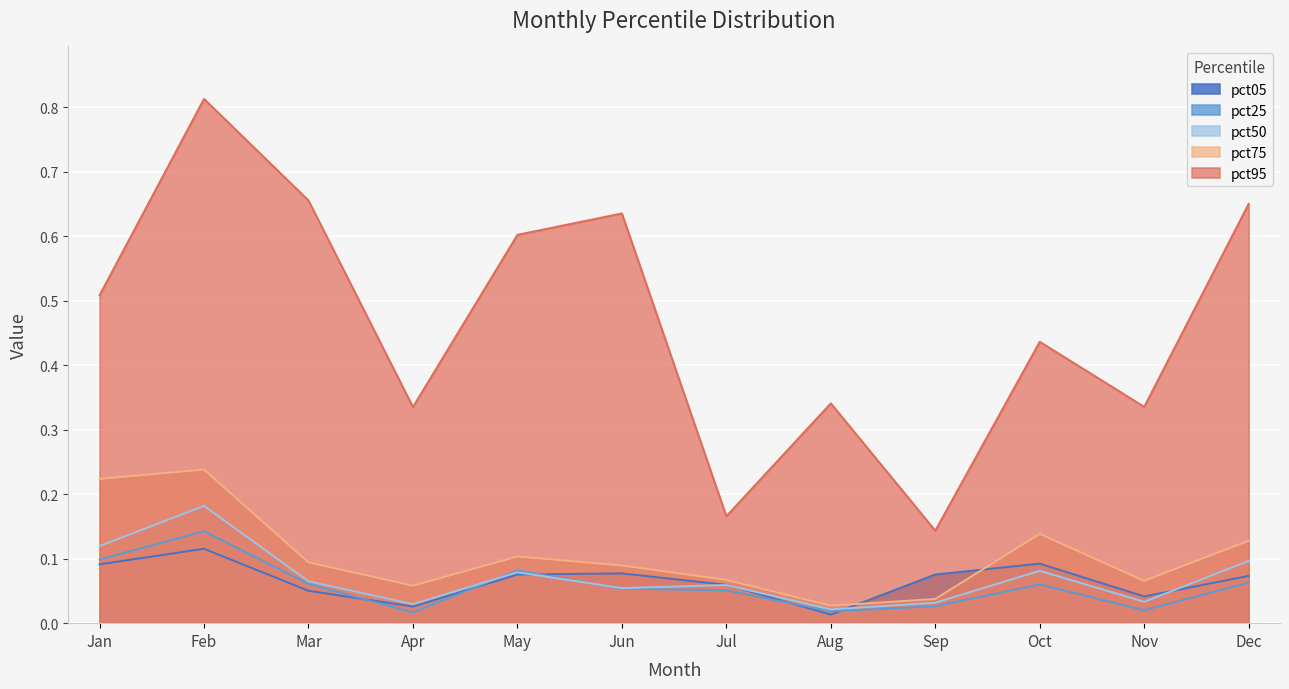

At which label is pct75 closest to 0?

Aug